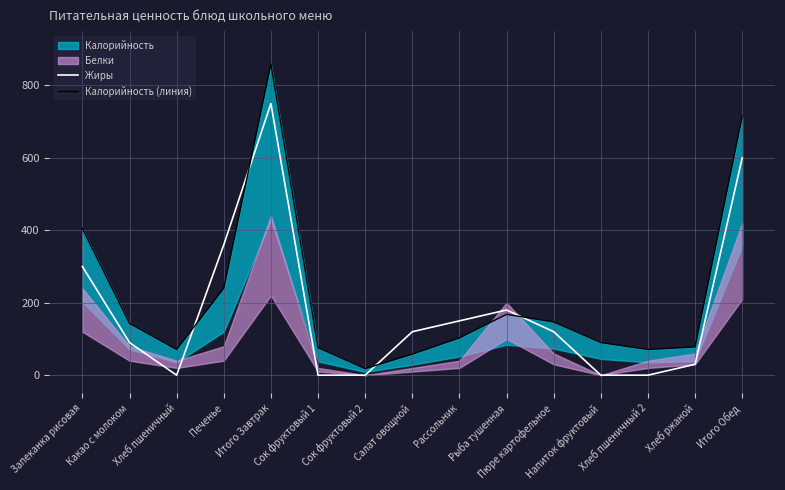

What position from the left is Хлеб пшеничный 2?

13